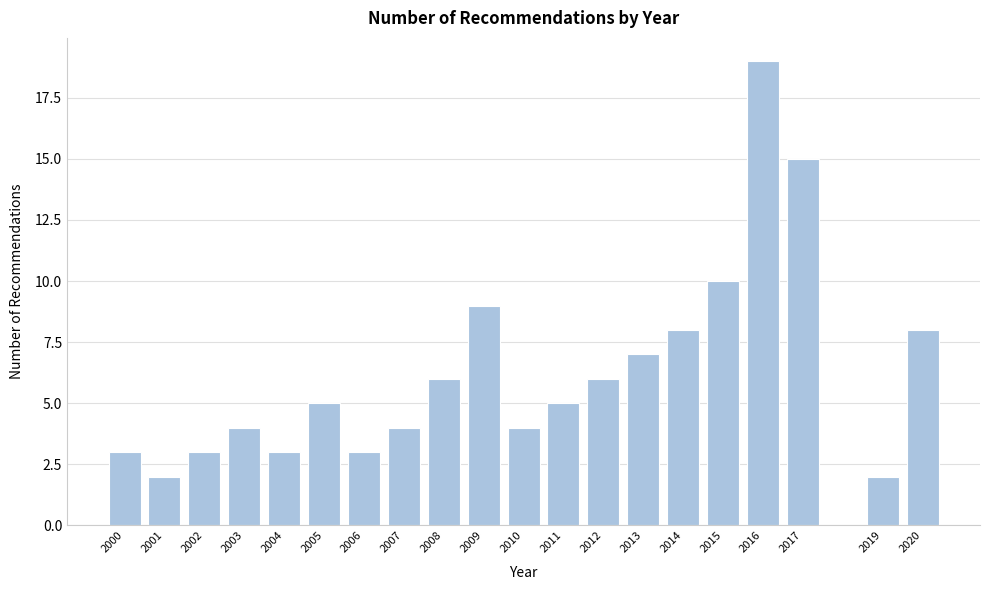

Reading left to right, list all the values displayed in this chart.

2000=3	2001=2	2002=3	2003=4	2004=3	2005=5	2006=3	2007=4	2008=6	2009=9	2010=4	2011=5	2012=6	2013=7	2014=8	2015=10	2016=19	2017=15	2019=2	2020=8